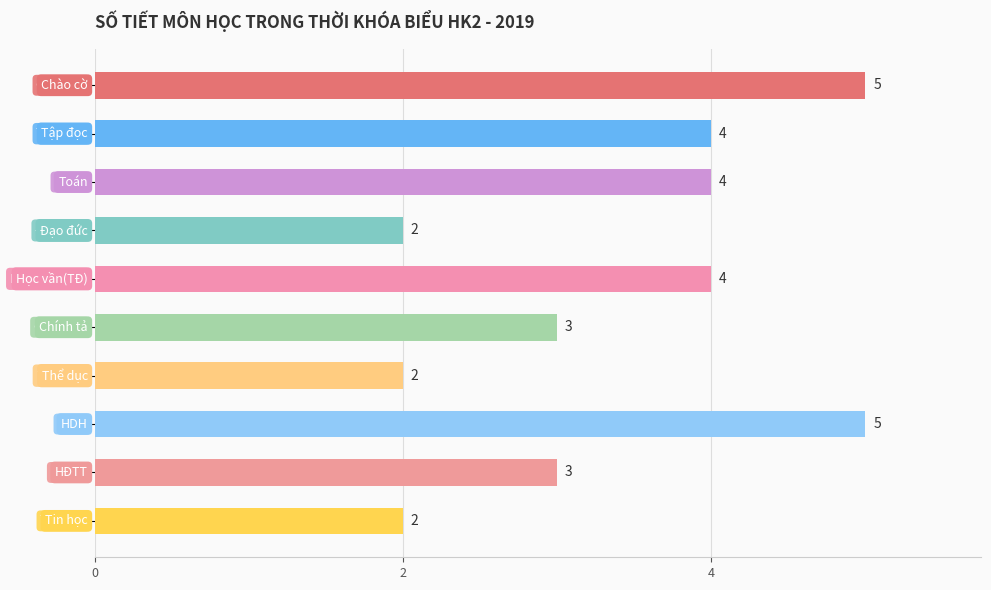

What is the difference between the maximum and minimum values?

3